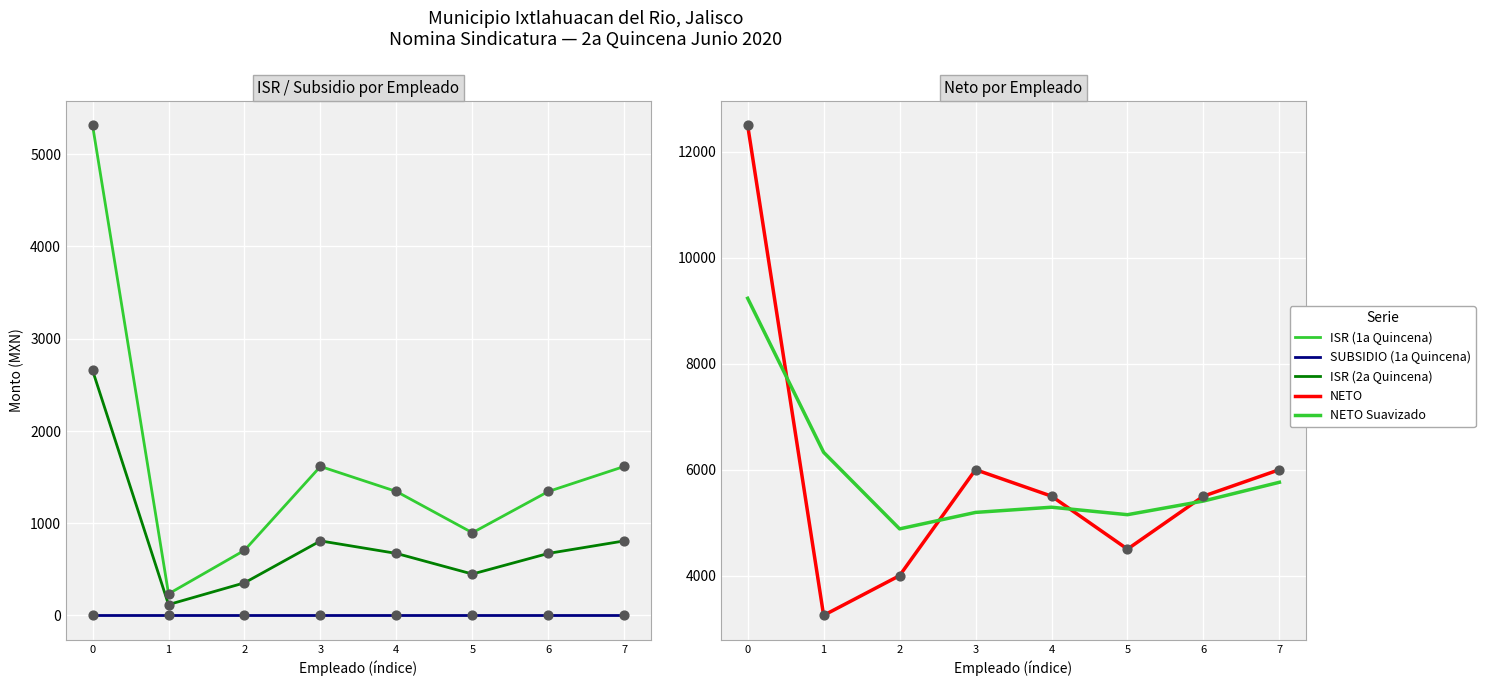

Which series contains the highest Y value?

NETO